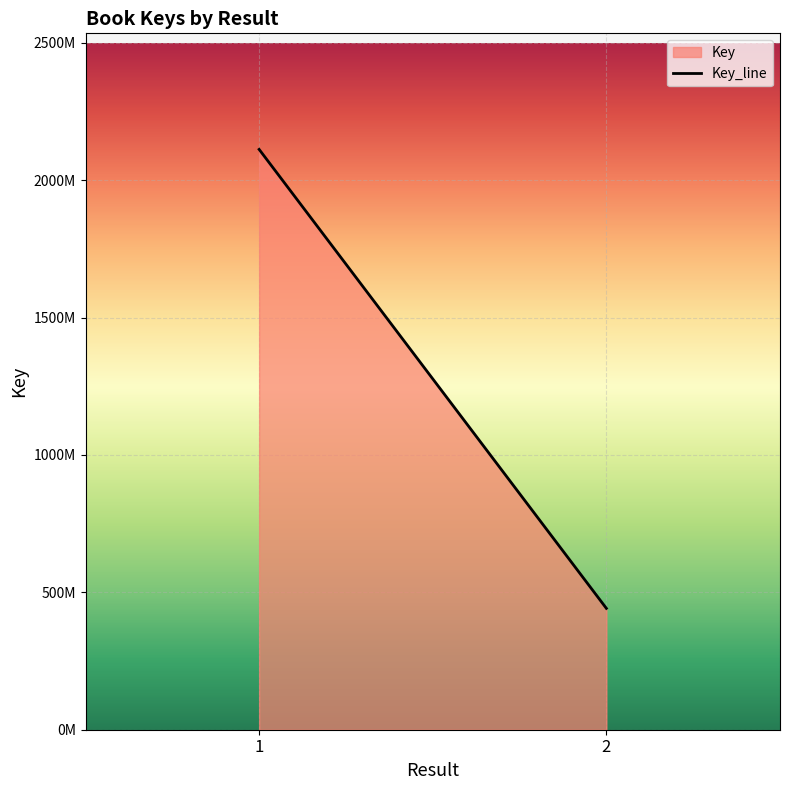

Reading left to right, extract all data points from this chart.

1=2112056382	2=441652512